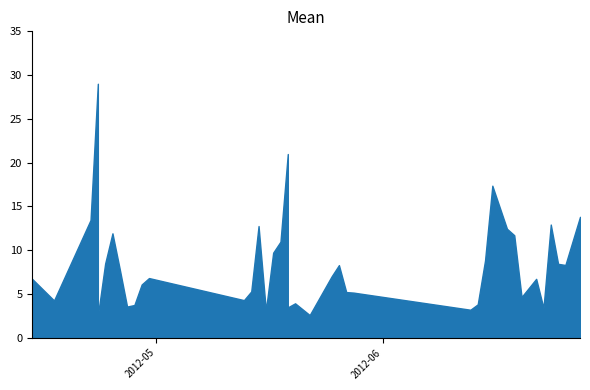

Reading left to right, what are all the values shown in this chart?

6.7	4.3	13.4	29.0	2.5	8.5	11.9	7.8	3.6	3.7	6.1	6.8	4.3	5.3	12.8	3.1	9.7	11.0	21.0	3.5	3.9	2.6	7.0	8.3	5.2	5.1	5.0	3.2	3.8	8.8	17.4	12.4	11.7	4.6	6.7	3.4	12.9	8.4	8.3	13.8